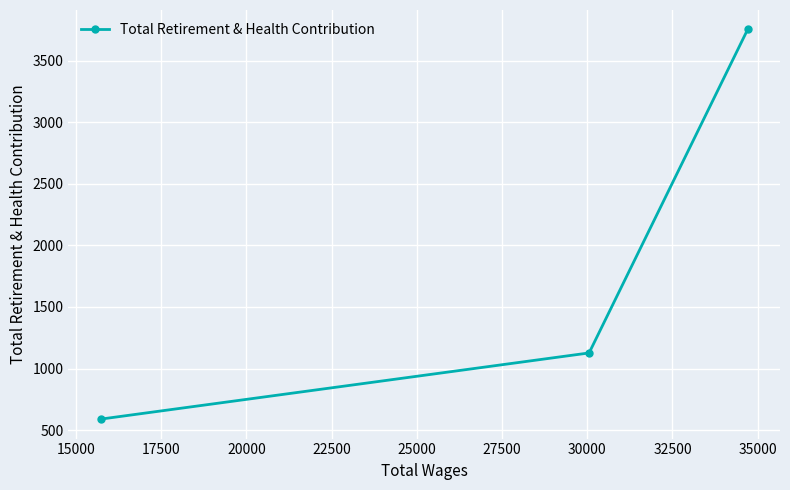

What is the greatest value displayed?

3752